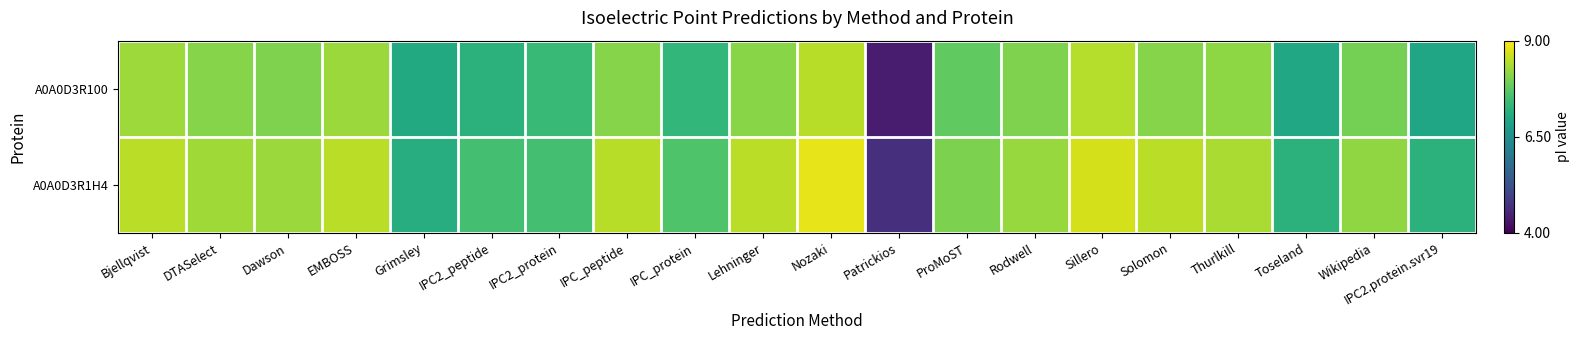

What is the spread (max minus min) of values at Solomon?

0.4